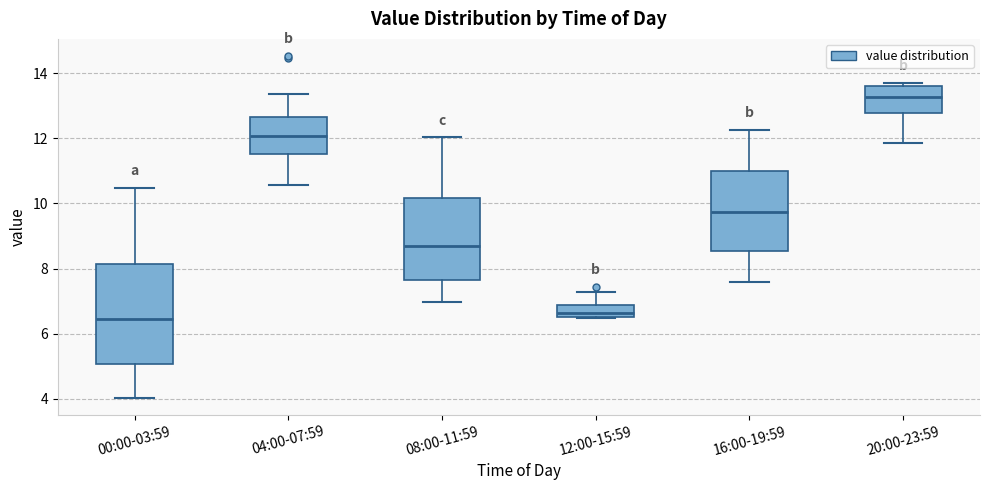

Reading left to right, read every box against the y-axis: the position of its median line, the range the box covers, and the ends of its whiskers. The values are not printed on the chart, so give them approximately, as read against the axis.

00:00-03:59: median 6.4, box 5.0 to 8.2, whiskers 4.0 to 10.4
04:00-07:59: median 12.0, box 11.6 to 12.6, whiskers 10.6 to 13.4
08:00-11:59: median 8.8, box 7.6 to 10.2, whiskers 7.0 to 12.0
12:00-15:59: median 6.6 (inside the box), box 6.6 to 6.8, whiskers 6.4 to 7.2
16:00-19:59: median 9.8, box 8.6 to 11.0, whiskers 7.6 to 12.2
20:00-23:59: median 13.2, box 12.8 to 13.6, whiskers 11.8 to 13.8